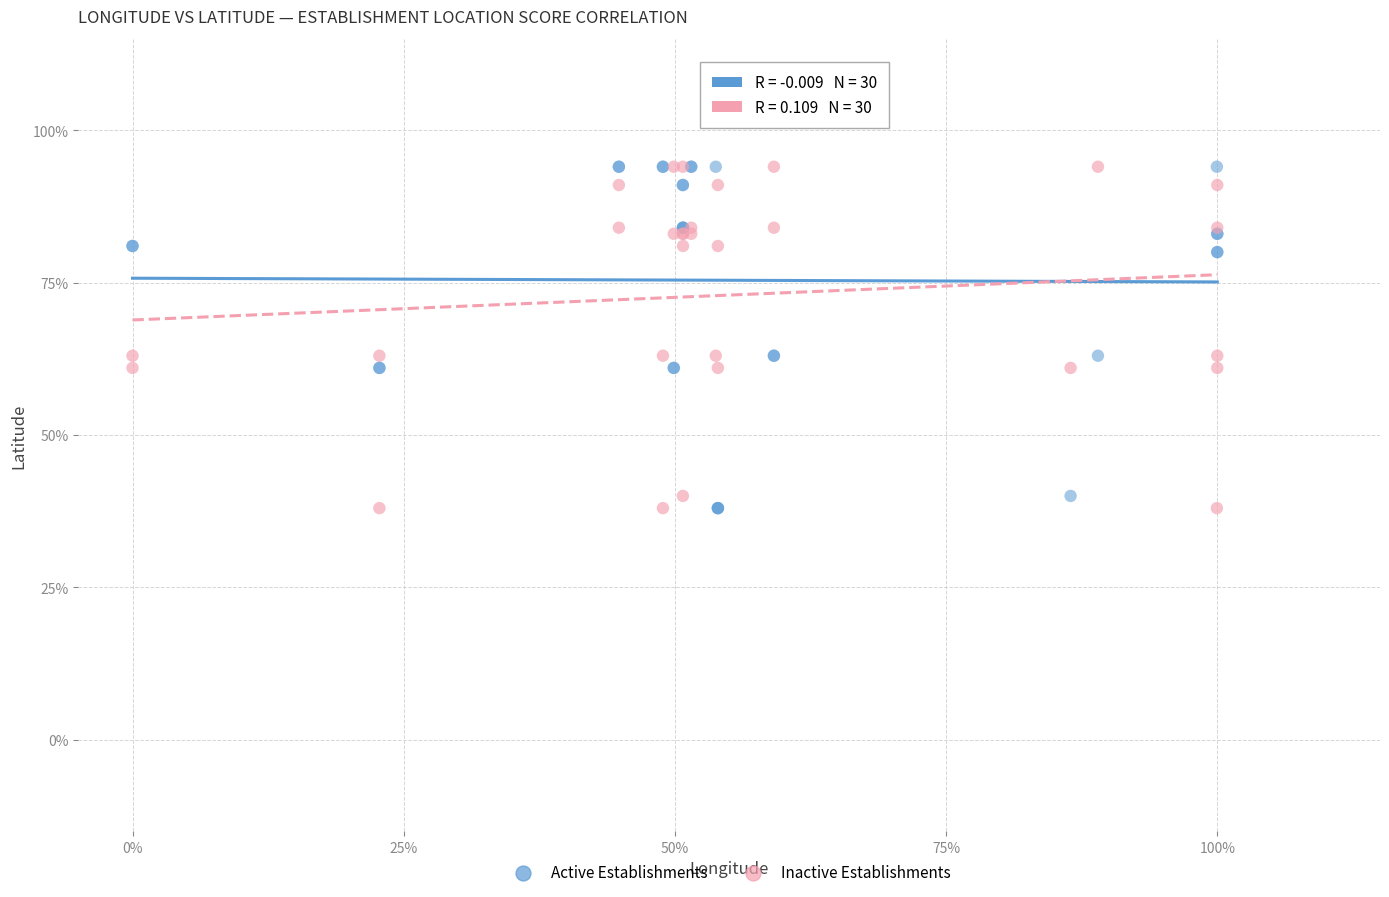

What are all the series names shown in the legend?

Active Establishments, Inactive Establishments